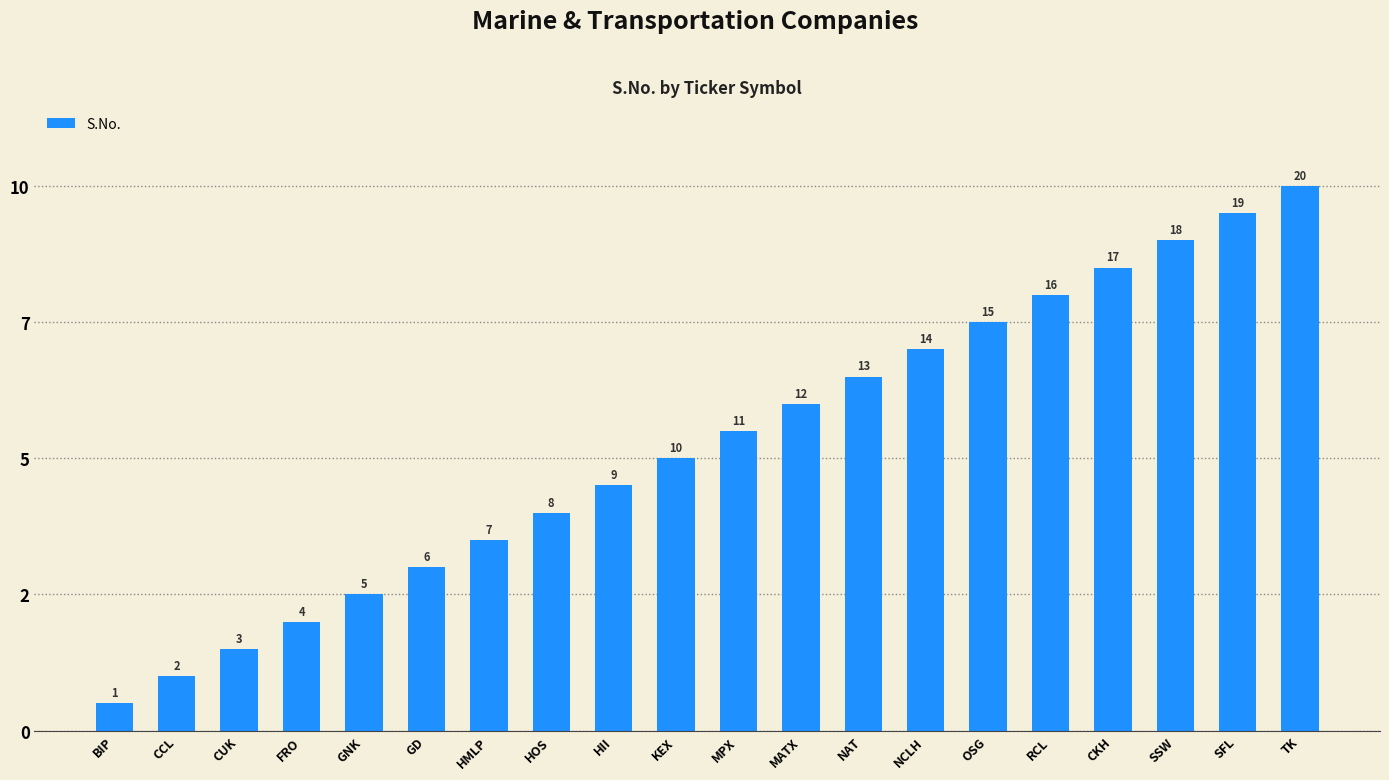

What is the maximum value shown in the chart?

20